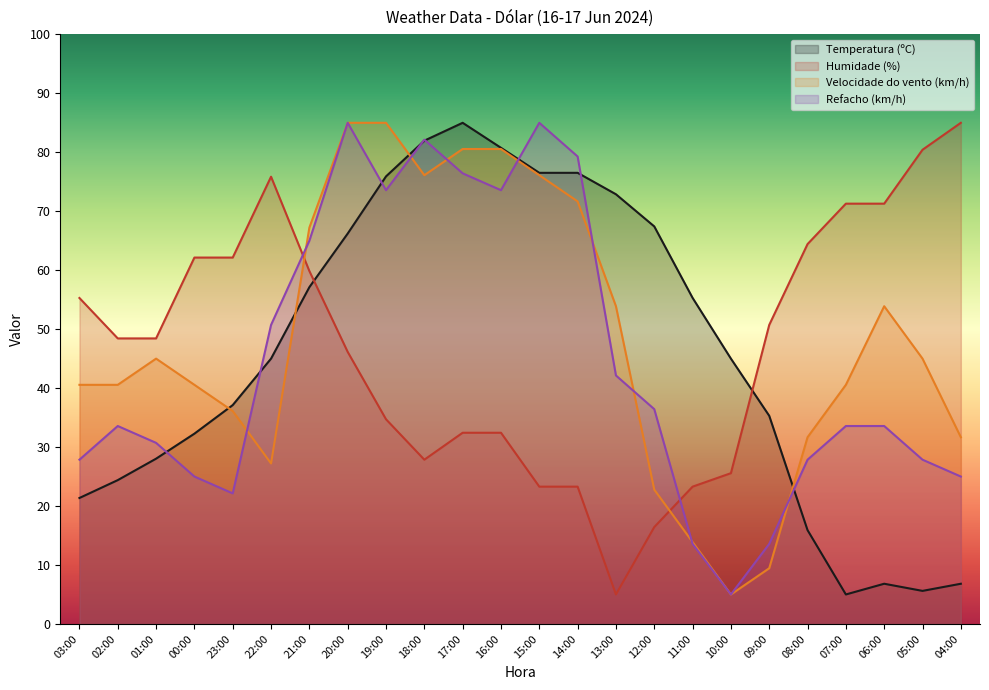

Between which two adjacent categories do Humidade (%) and Temperatura (ºC) first intersect?

21:00 and 20:00